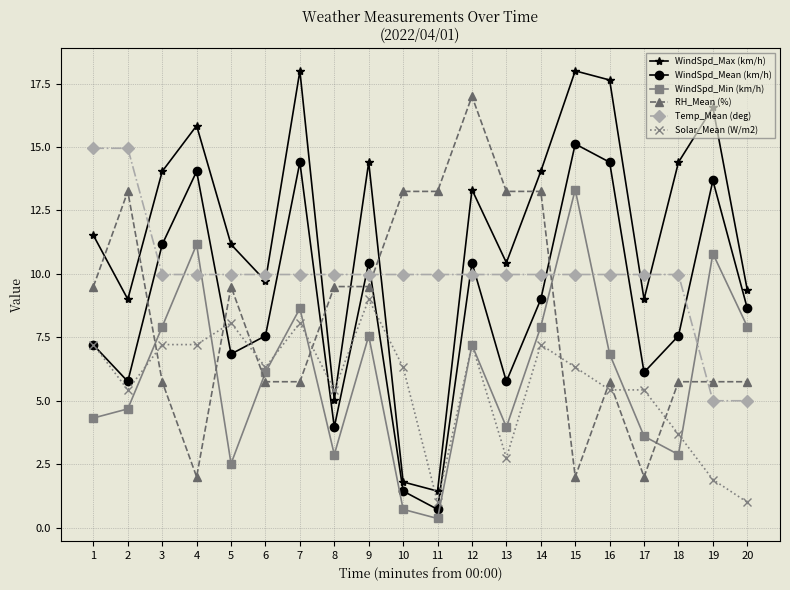

Which series changed the most between 7 and 16?

Solar_Mean (W/m2)